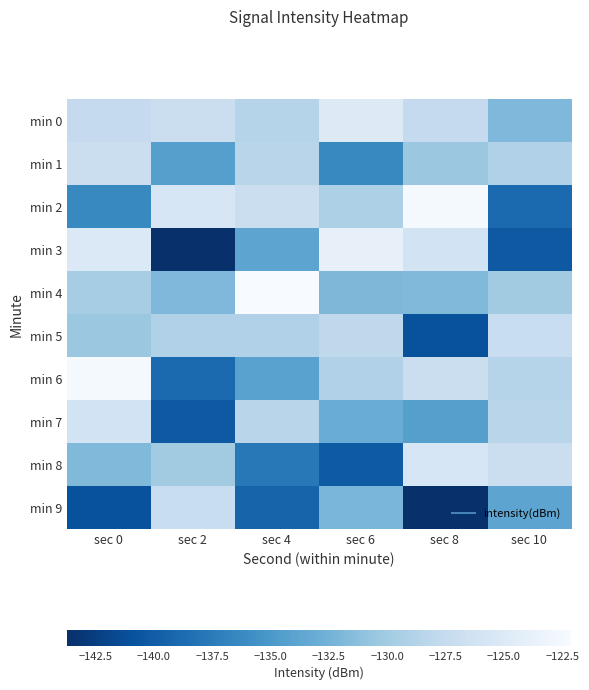

Rank the series by their maximum value, from highest to lowest.

min 4, min 2, min 6, min 3, min 0, min 8, min 7, min 1, min 5, min 9